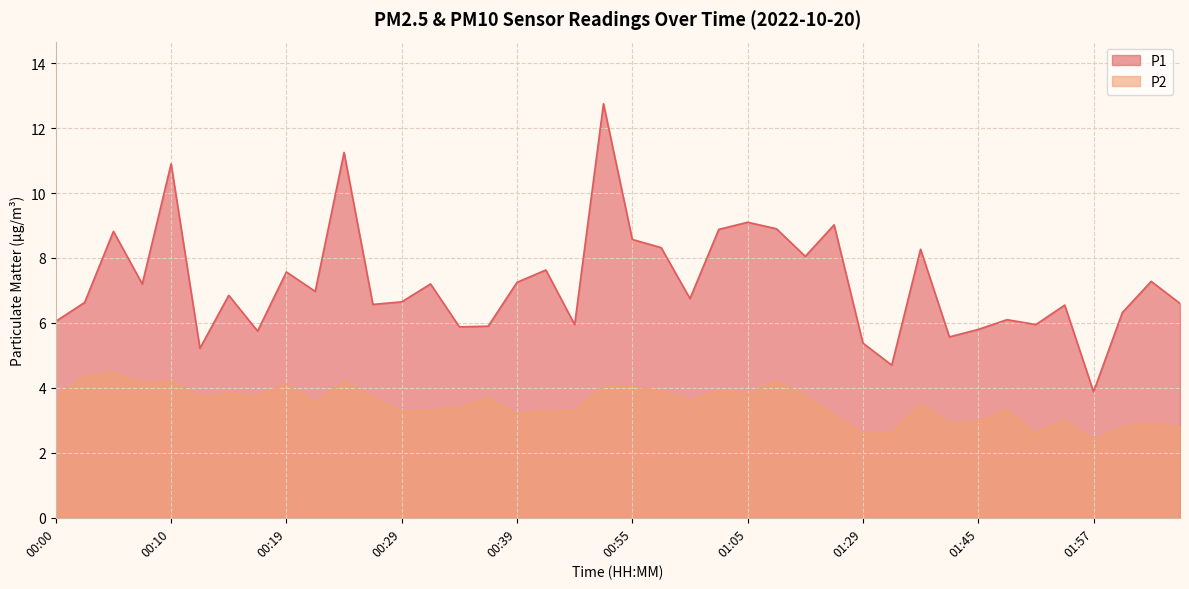

True or false: P2 and P1 intersect in this chart.

False